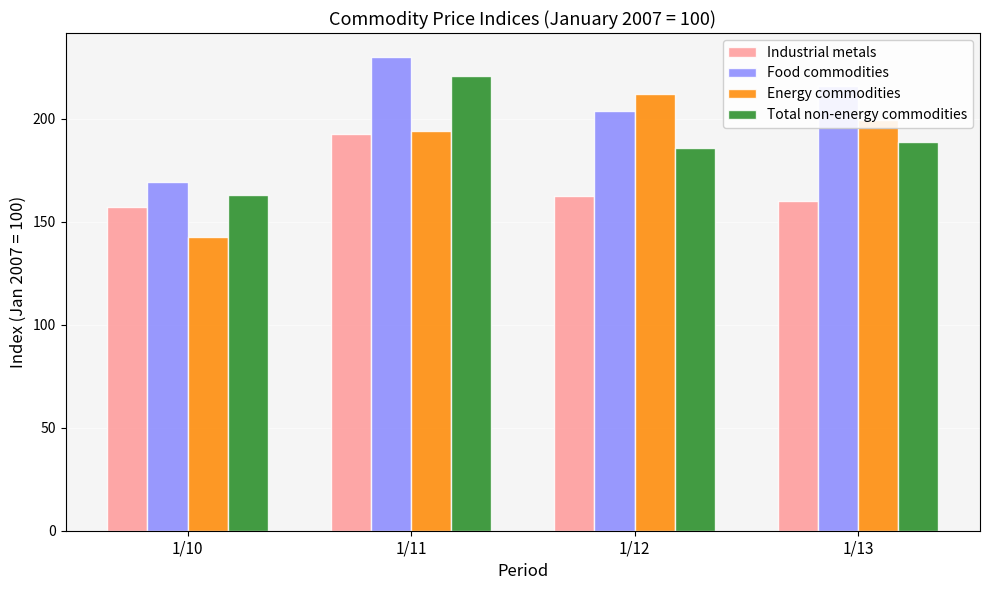

At which category does the chart reach its minimum across all series?

1/10